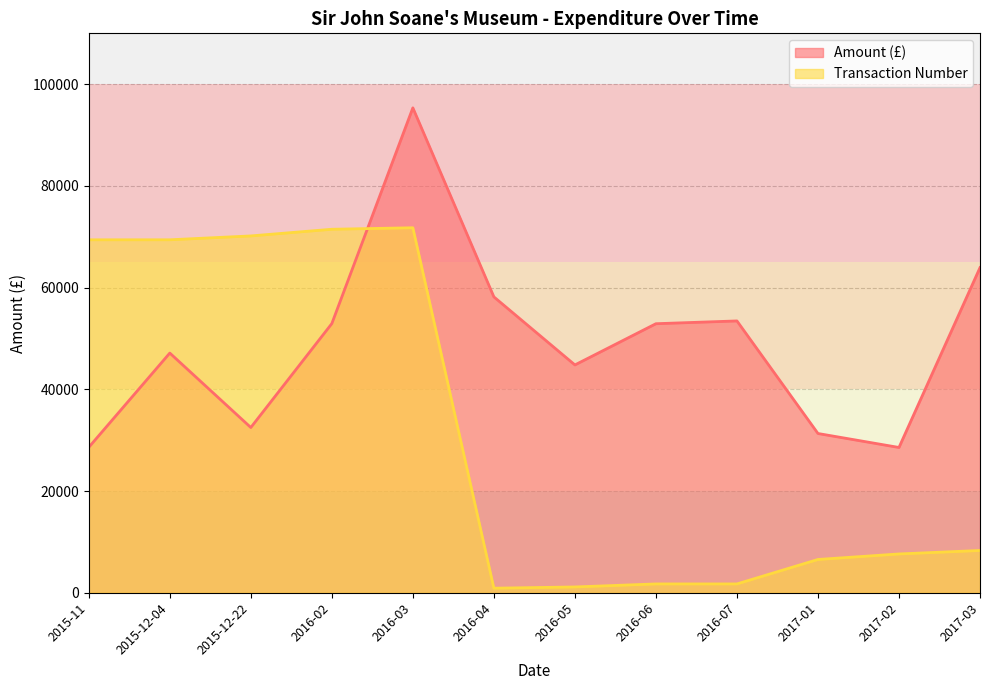

What is the difference between the second highest and minimum values in the Amount series?

35366.5